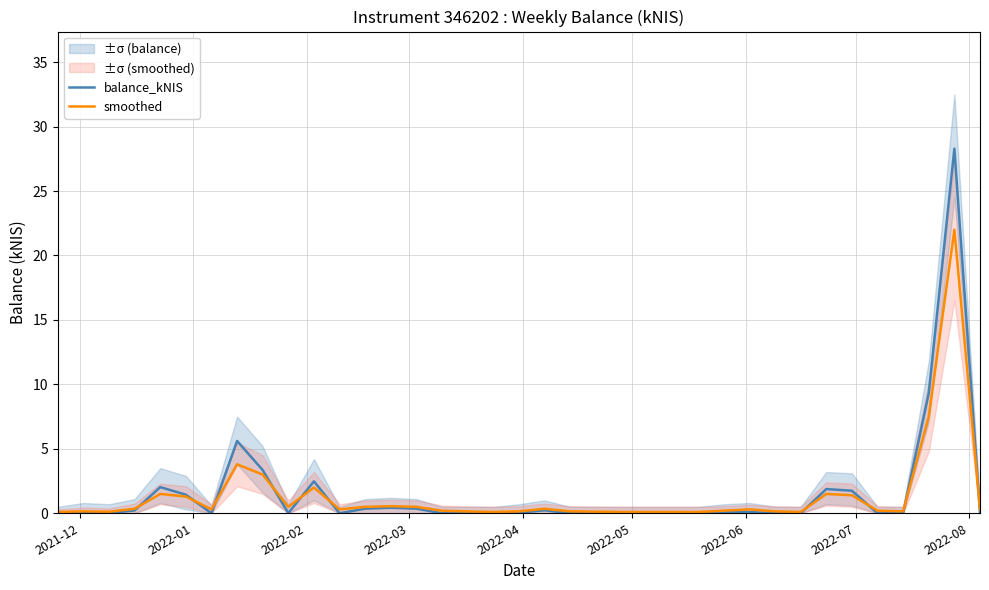

What is the maximum value for smoothed?

22.0